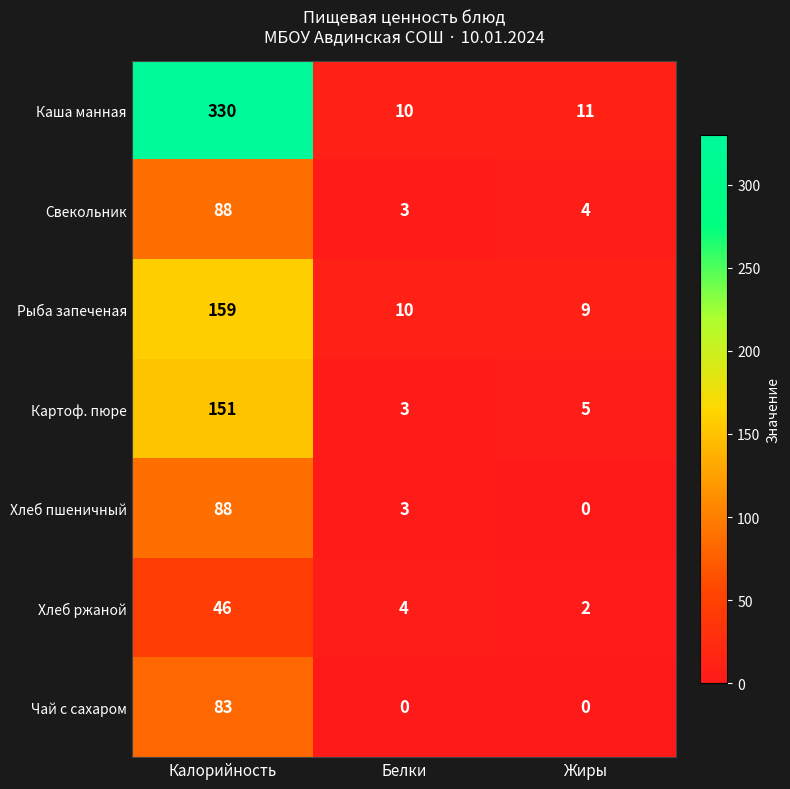

What is the total value across all series at Жиры?

31